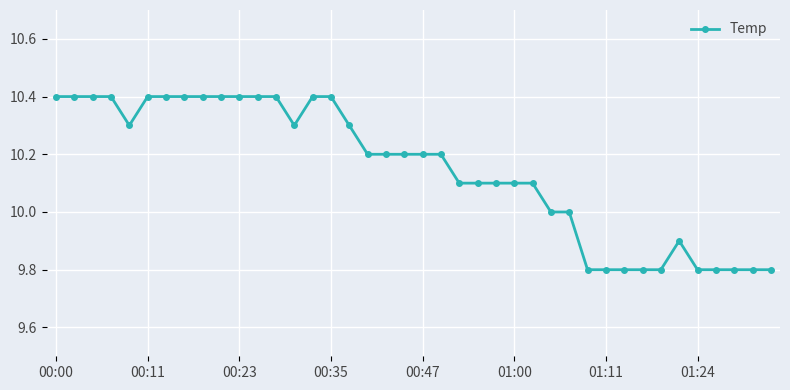

True or false: the data has more than 0 interior local peaks.

True